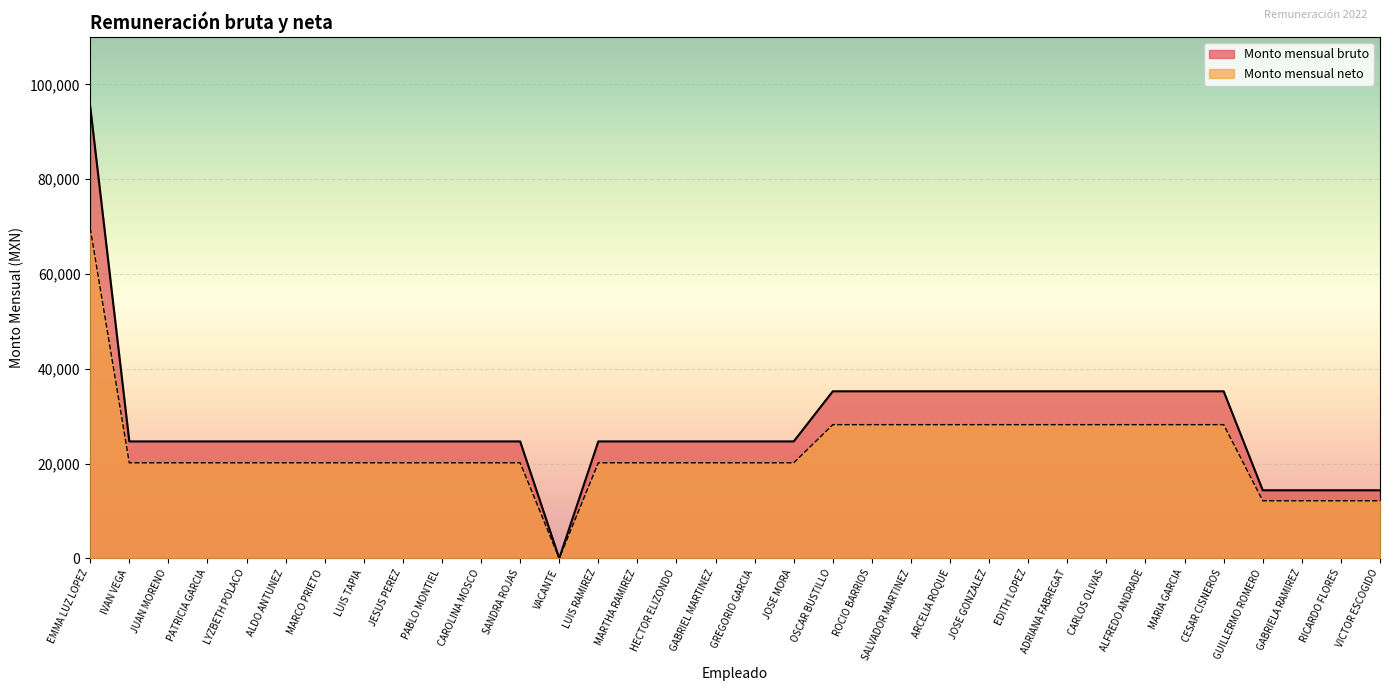

True or false: Monto mensual bruto and Monto mensual neto intersect in this chart.

False